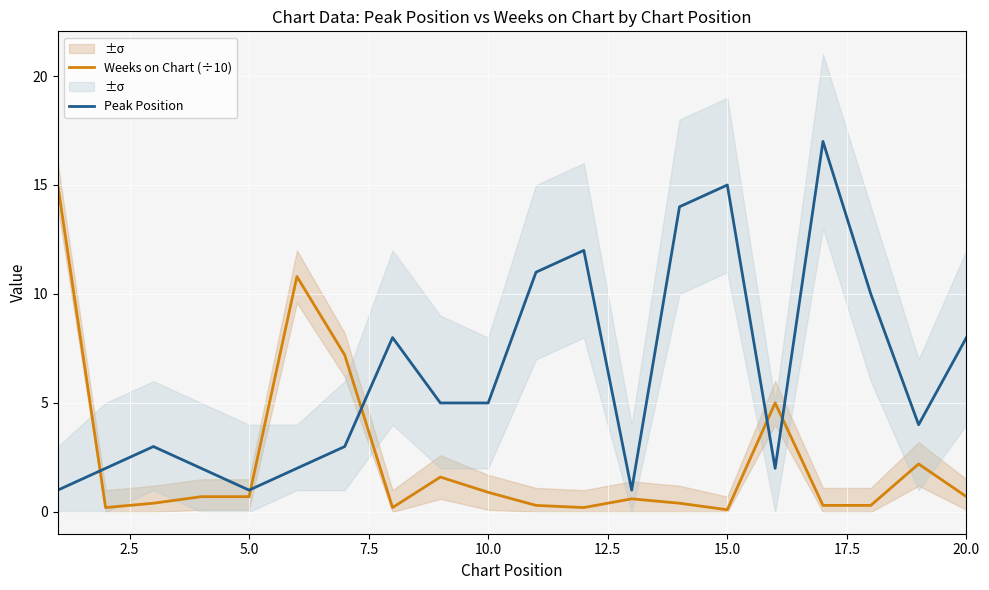

What is the average value of the Peak Position series?

6.3